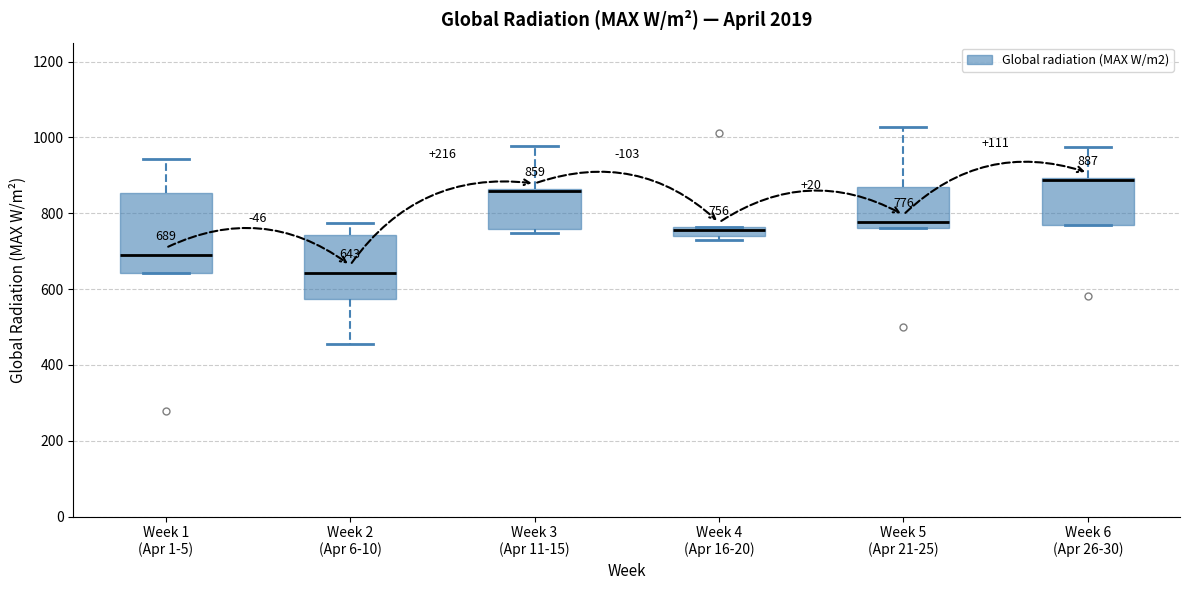

Comparing the boxes themselves (not the whiskers), which one is the tallest?

Week 1 (Apr 1-5)